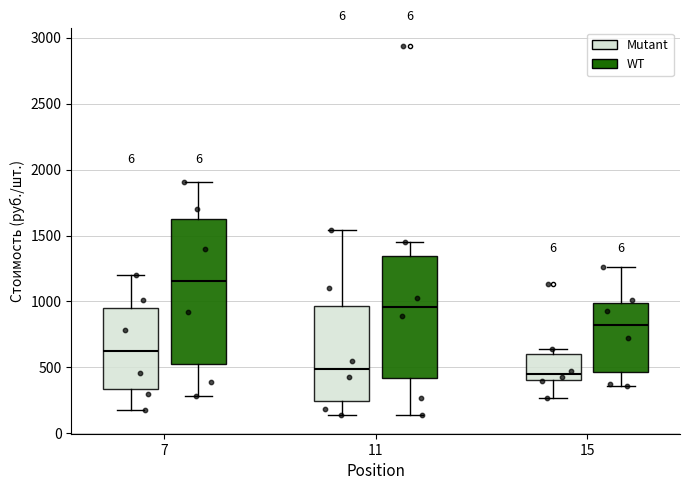

Which box is the tallest, from its lower edge to its upper edge?

7 (WT)